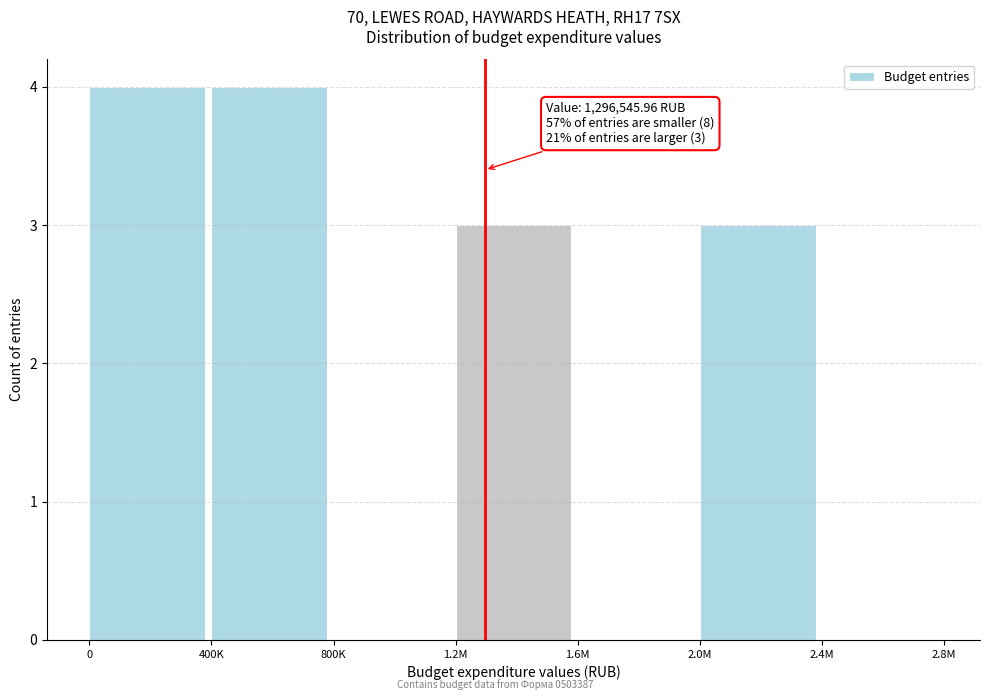

Reading left to right, extract all data points from this chart.

0=4	400K=4	800K=0	1.2M=3	1.6M=0	2.0M=3	2.4M=0